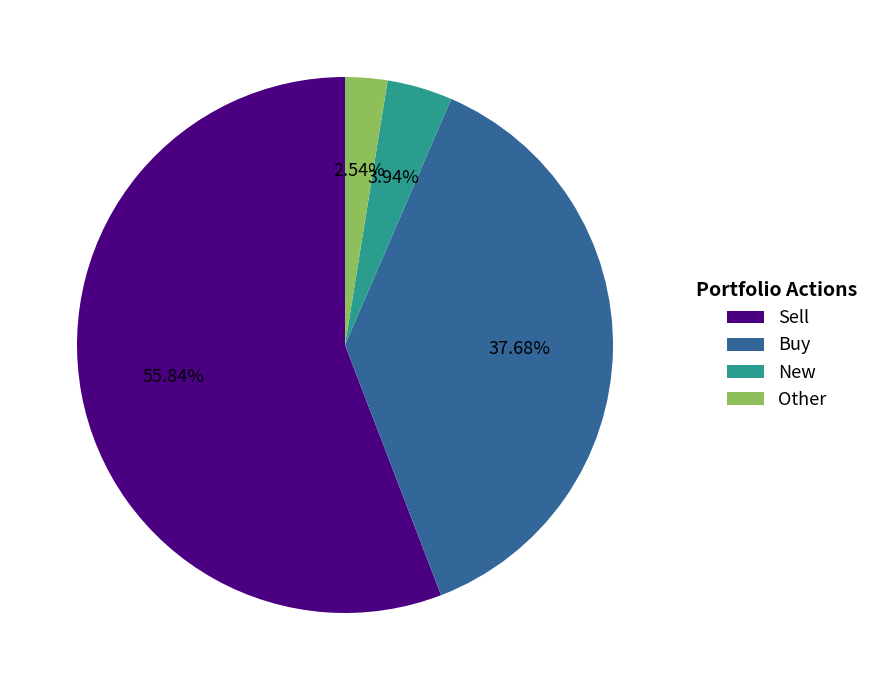

Between Sell and Buy, which is larger?

Sell